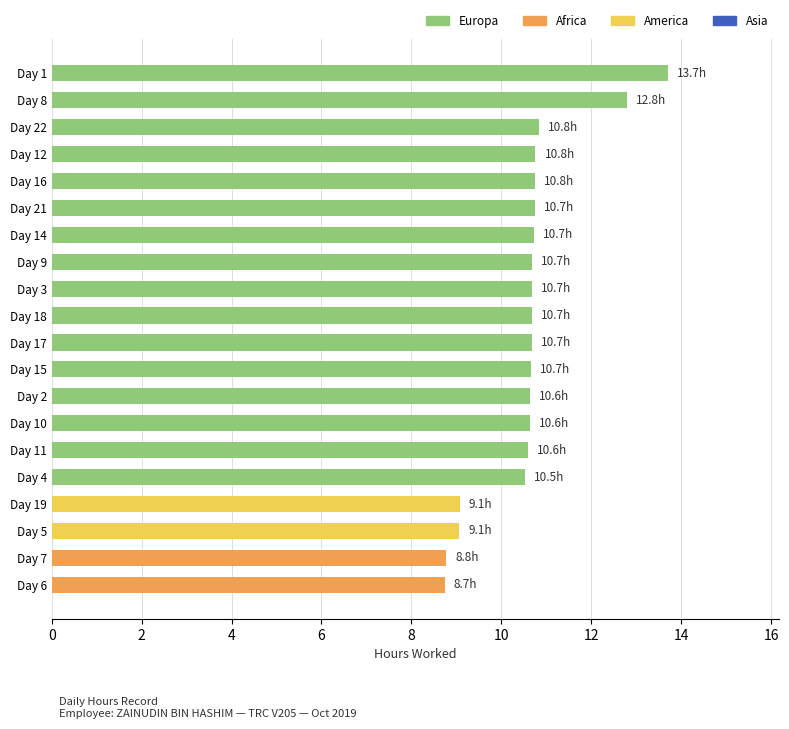

What is the minimum value shown in the chart?

8.7